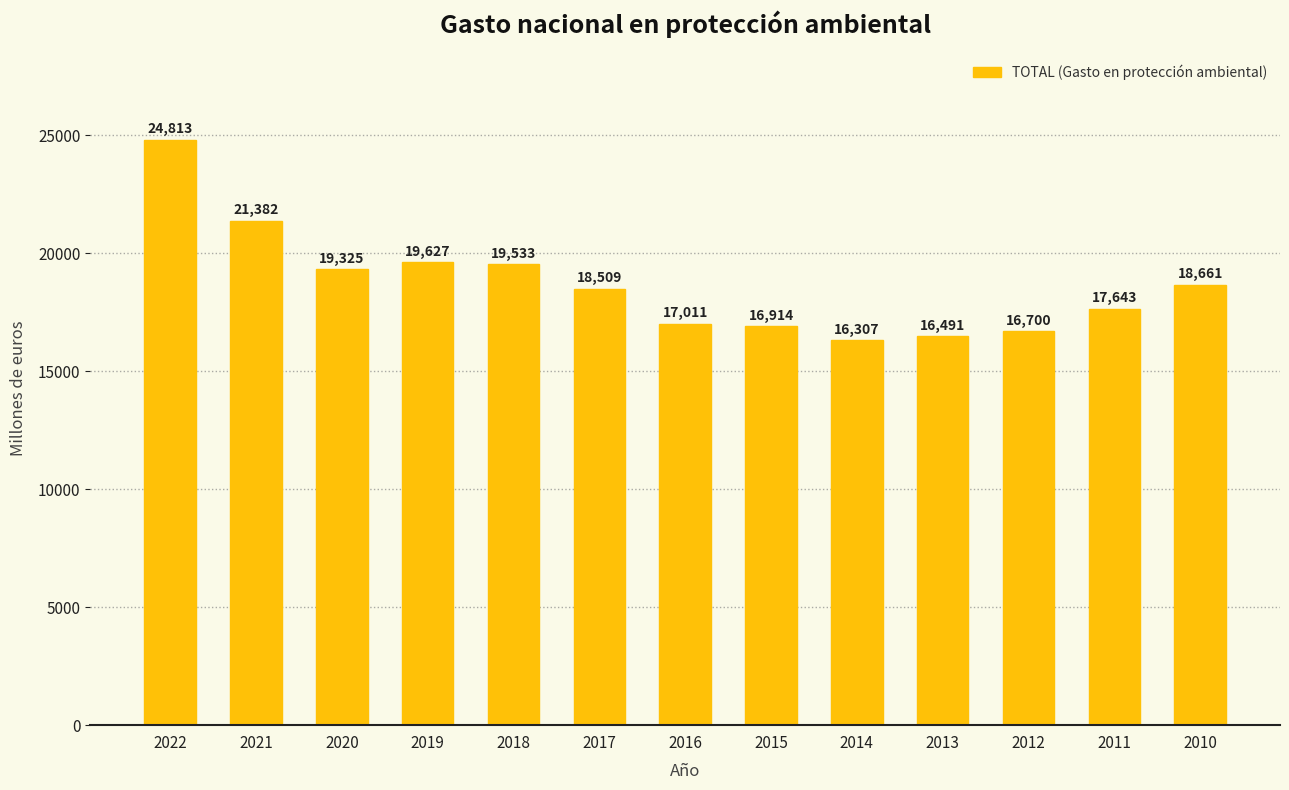

Approximately how many times larger is the value at 2014 compared to 2017?

0.9